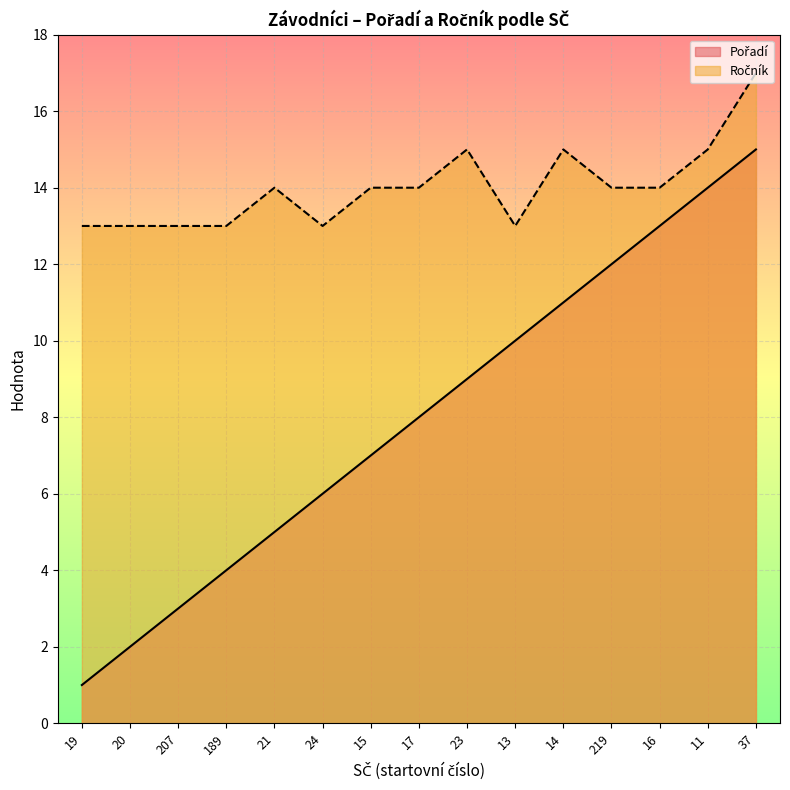

Which series changed the most between 189 and 21?

Pořadí